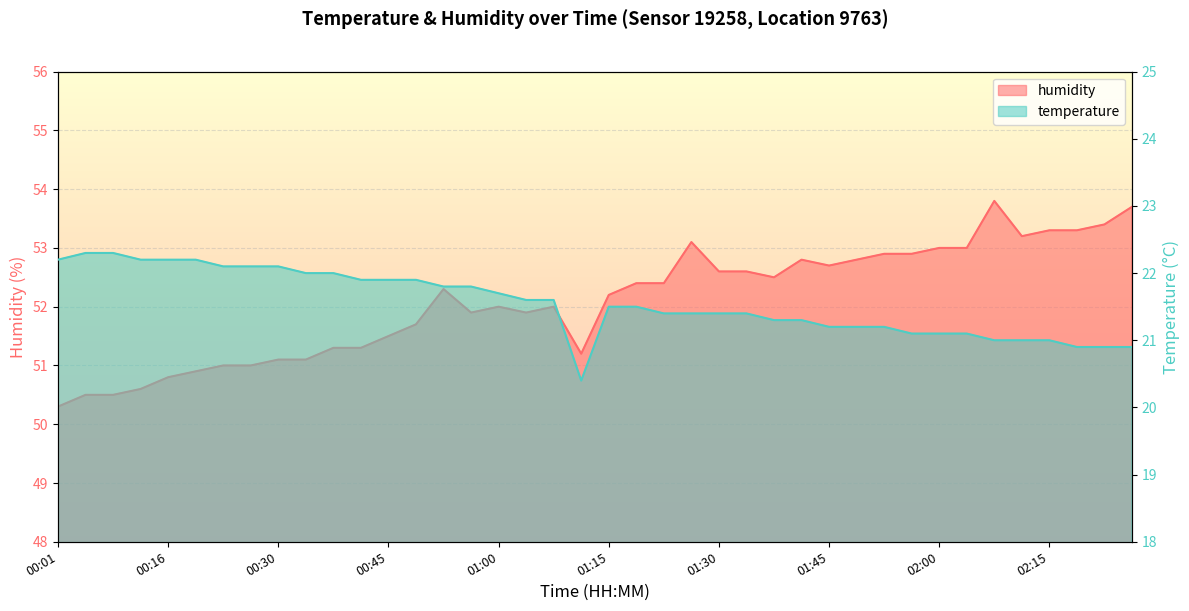

What is the label of the 33rd point from the left?

02:00